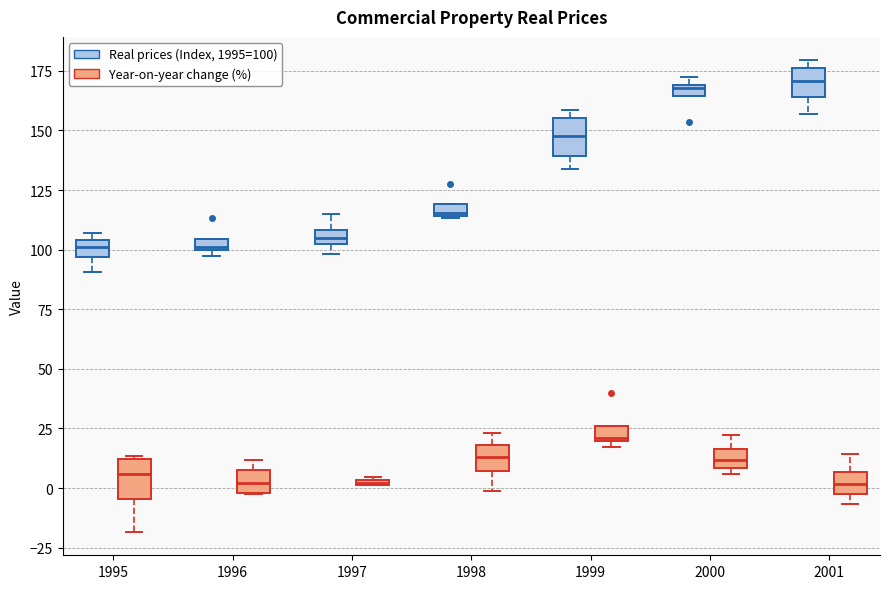

Where is the upper edge of the box for 1996 (Real prices (Index, 1995=100)) on the y-axis? The values are not printed on the chart, so give them approximately, as read against the axis.

105